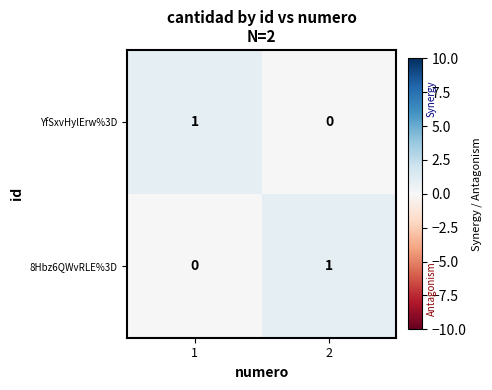

Reading left to right, what are all the values shown in this chart?

YfSxvHylErw%3D: 1=1	2=0
8Hbz6QWvRLE%3D: 1=0	2=1